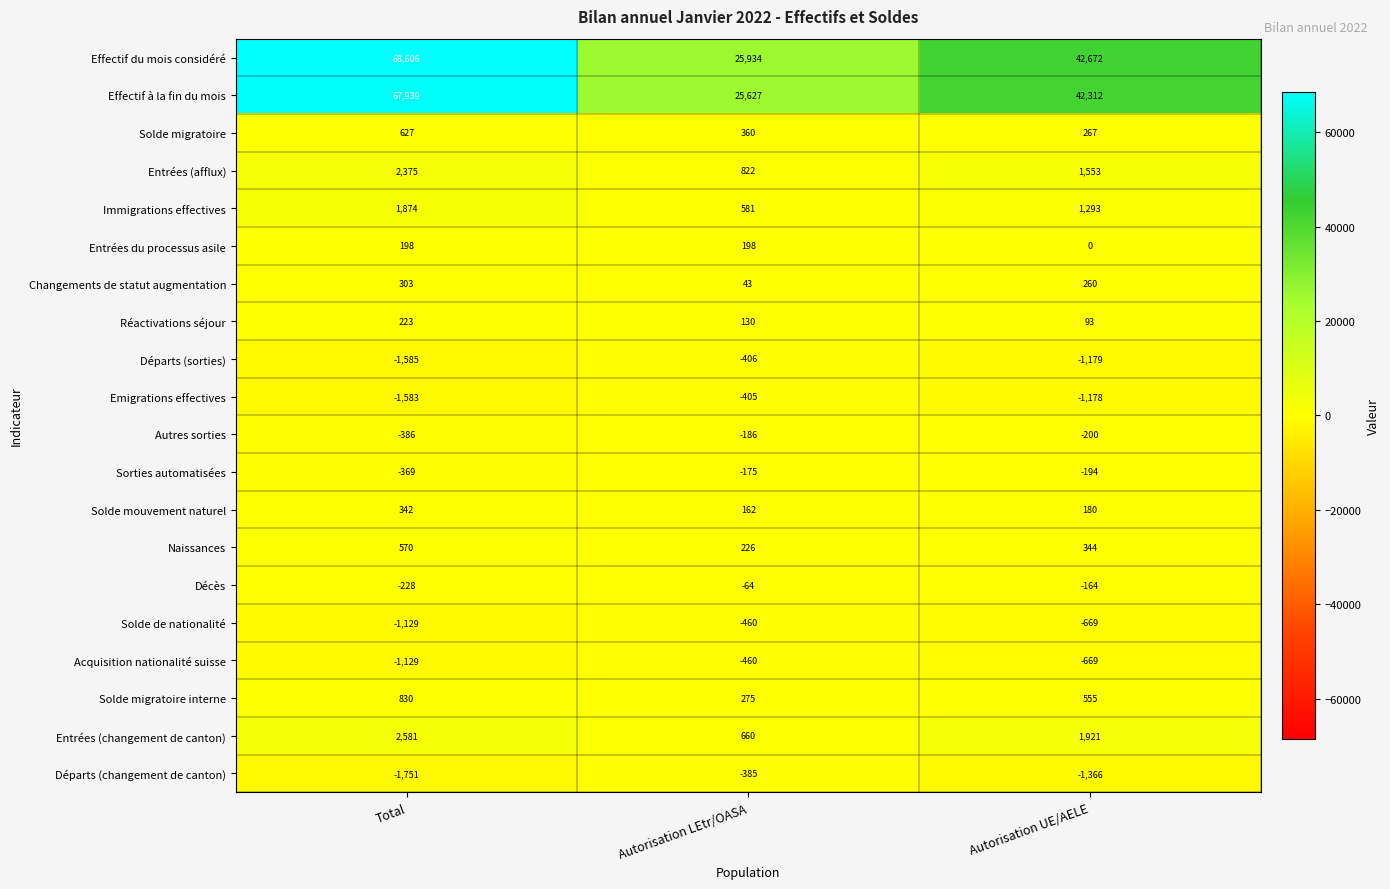

List the labels in order of Sorties automatisées value, smallest first.

Total, Autorisation UE/AELE, Autorisation LEtr/OASA